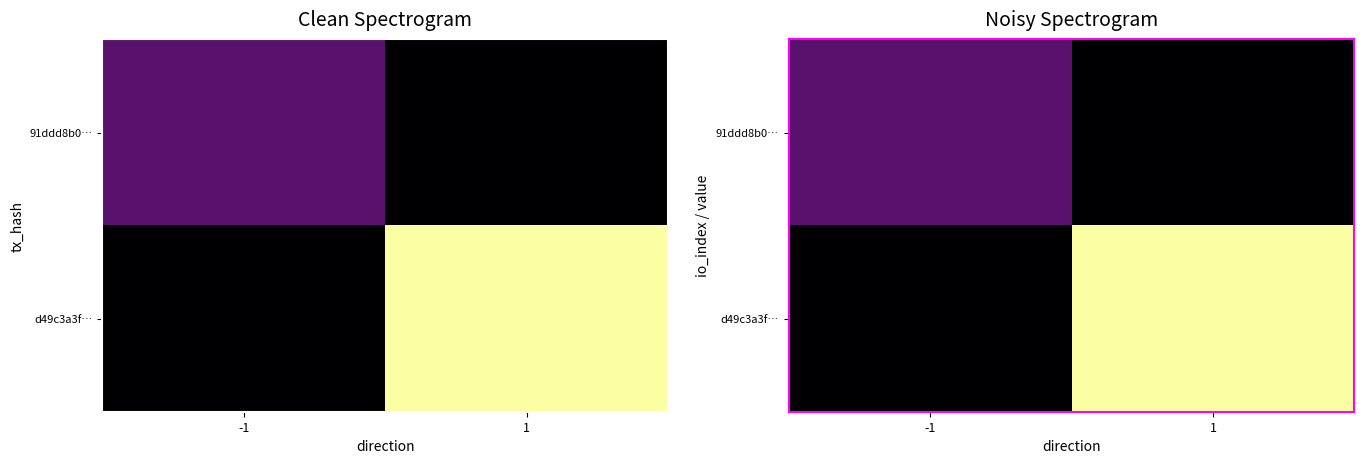

Which series changed the most between -1 and 1?

d49c3a3f…